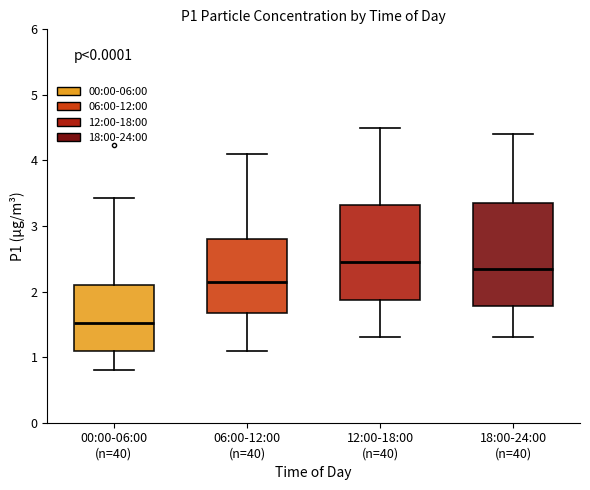

Where does the upper whisker of the box for 12:00-18:00 (n=40) end on the y-axis? The values are not printed on the chart, so give them approximately, as read against the axis.

4.5